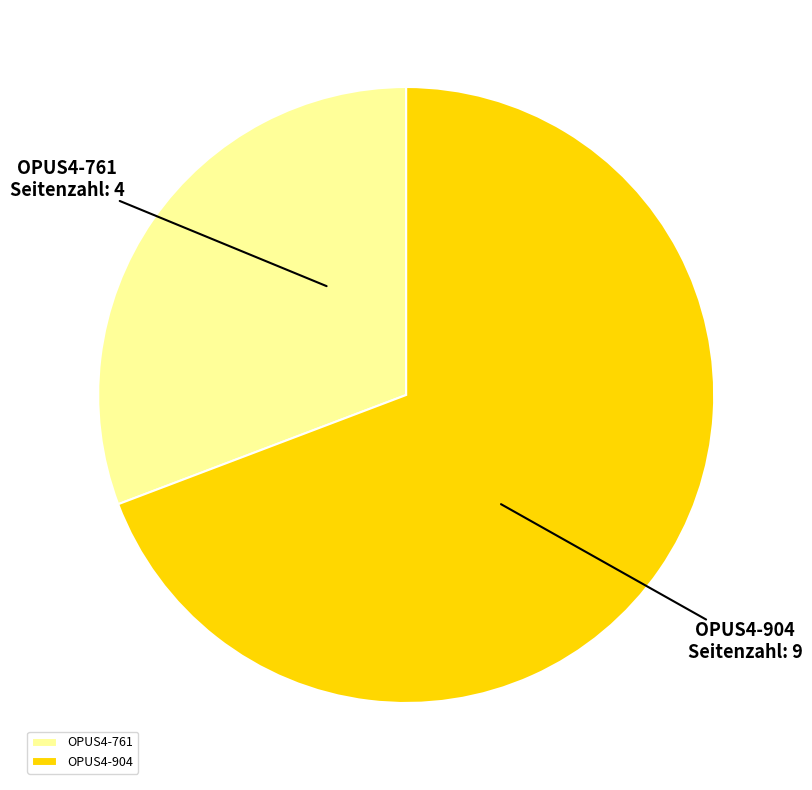

How many segments does this pie chart have?

2